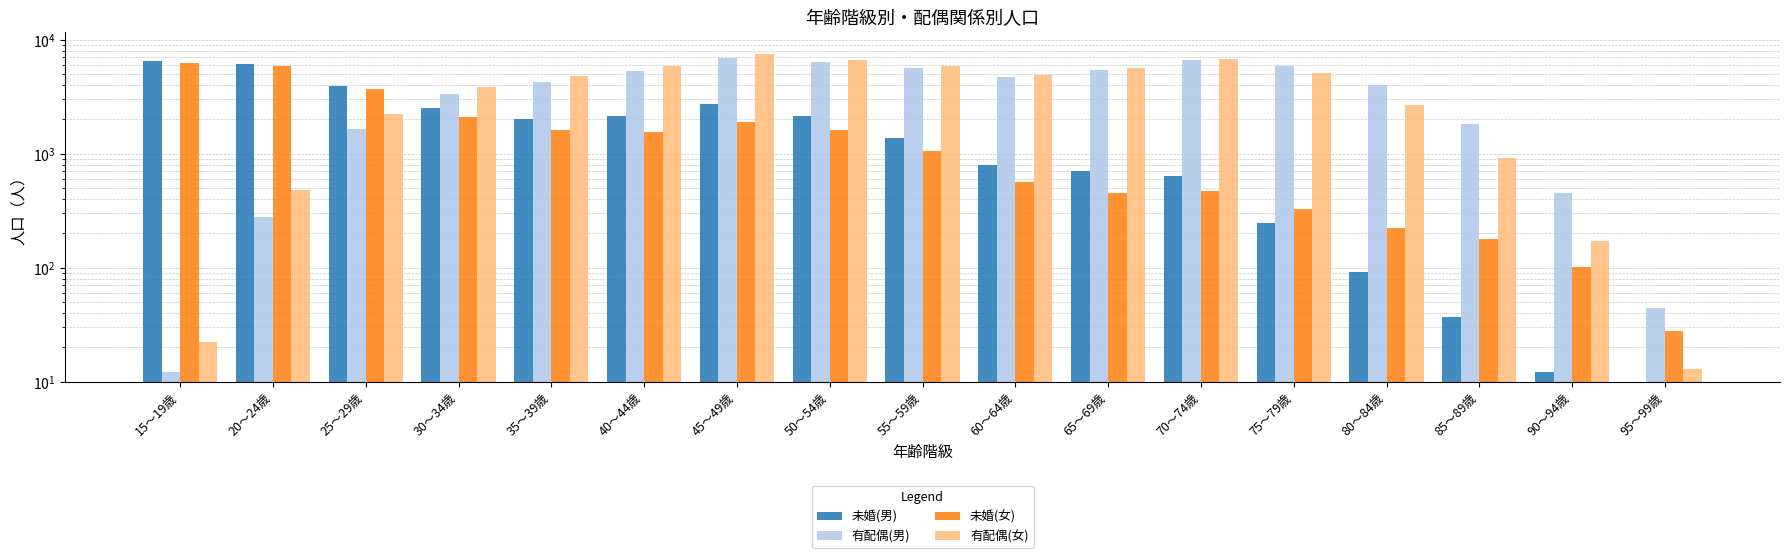

Between 40～44歳 and 90～94歳, which series saw the biggest shift?

有配偶(女)